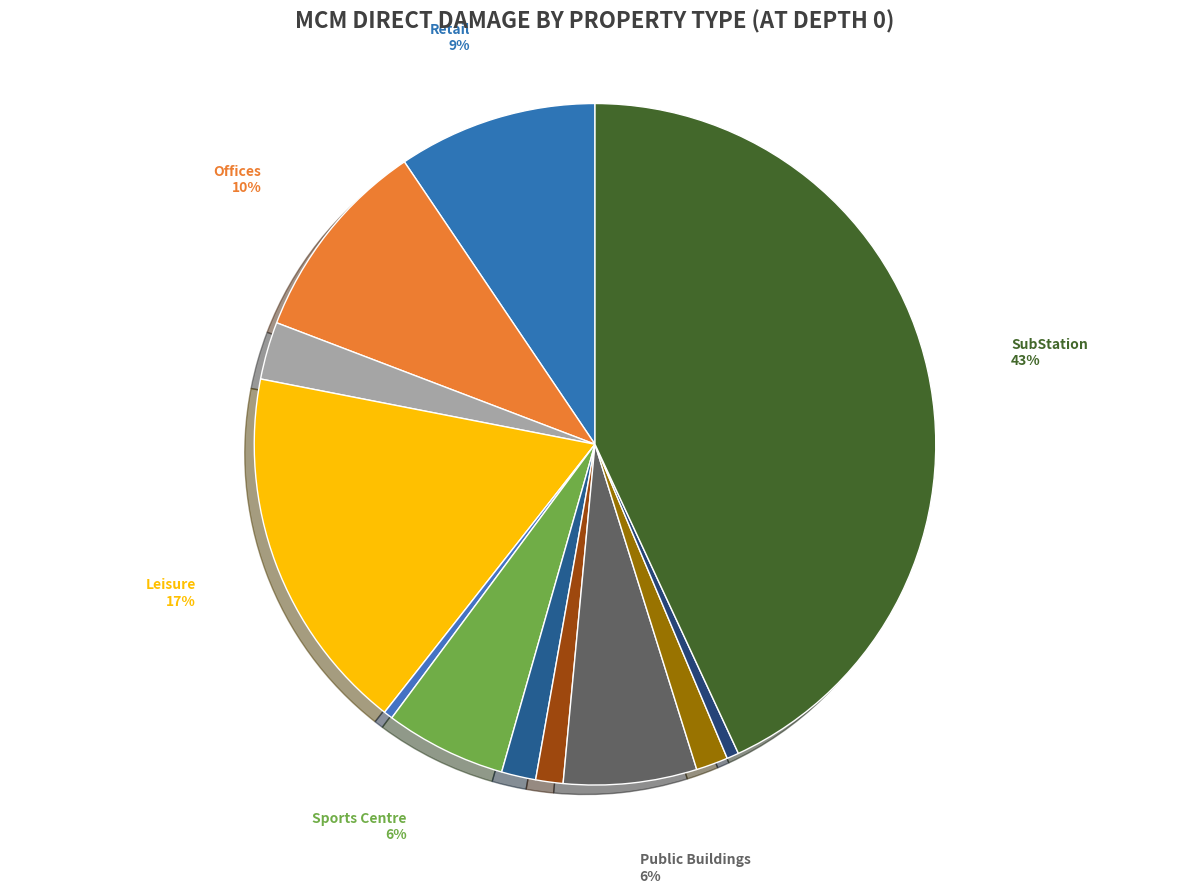

Which slice is the largest?

SubStation